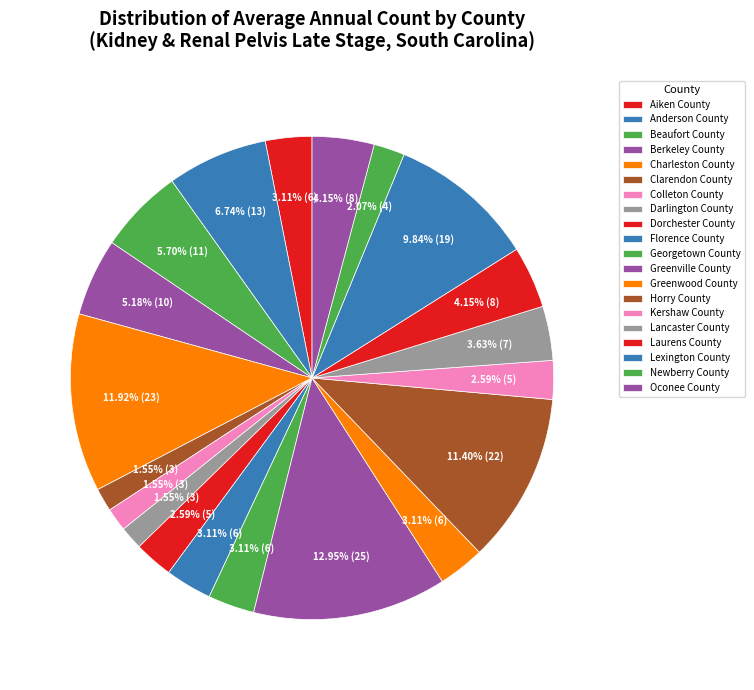

What percentage is the Anderson County slice, to the nearest percent?

7%